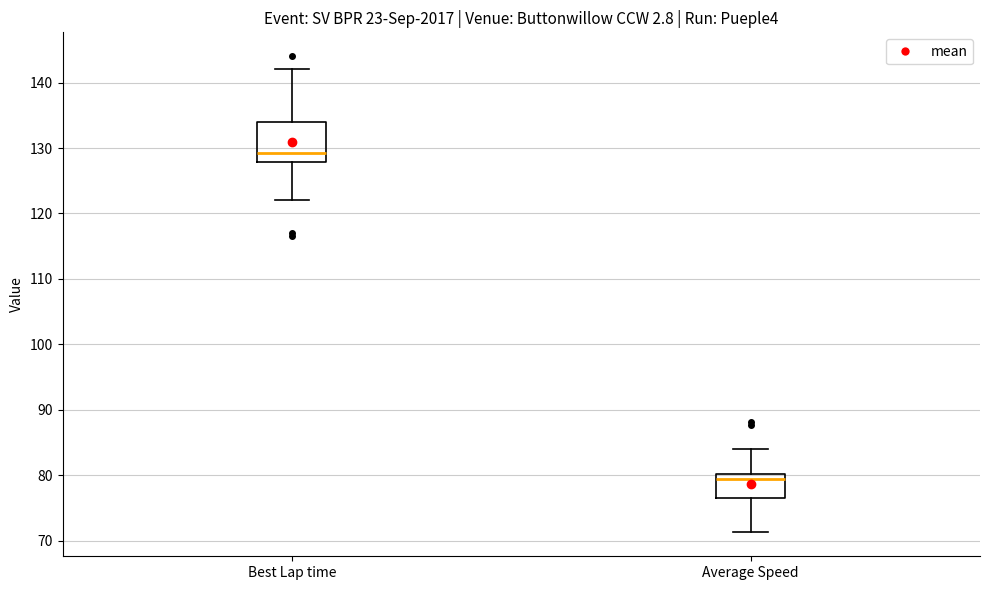

Reading left to right, transcribe this box plot: for each box, give where its median line is, the range the box spans, and where its two whiskers end, as read against the y-axis. The values are not printed on the chart, so give them approximately, as read against the axis.

Best Lap time: median 129, box 128 to 134, whiskers 122 to 142
Average Speed: median 79, box 77 to 80, whiskers 71 to 84